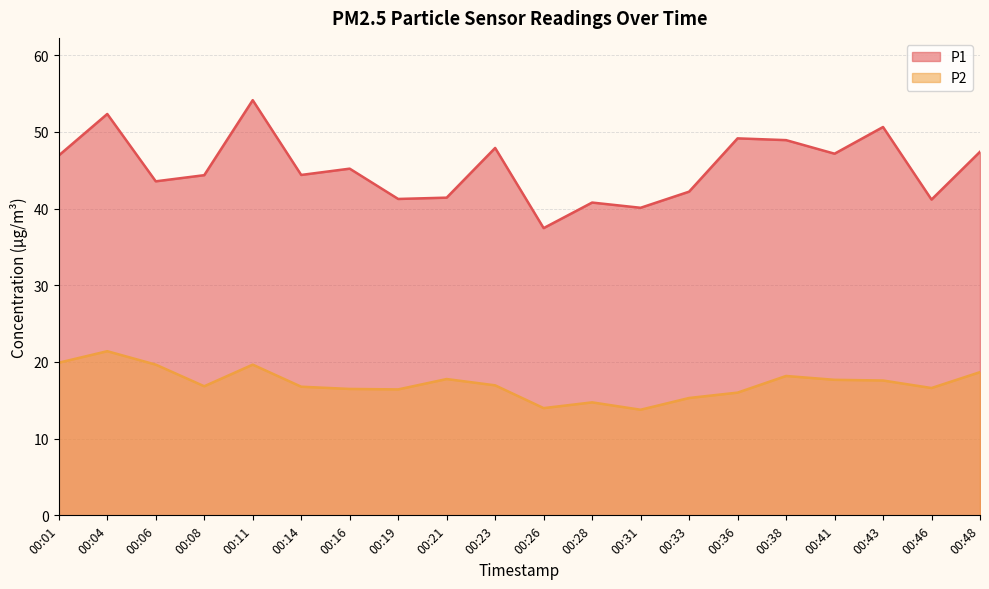

Does the chart have visible grid lines?

Yes